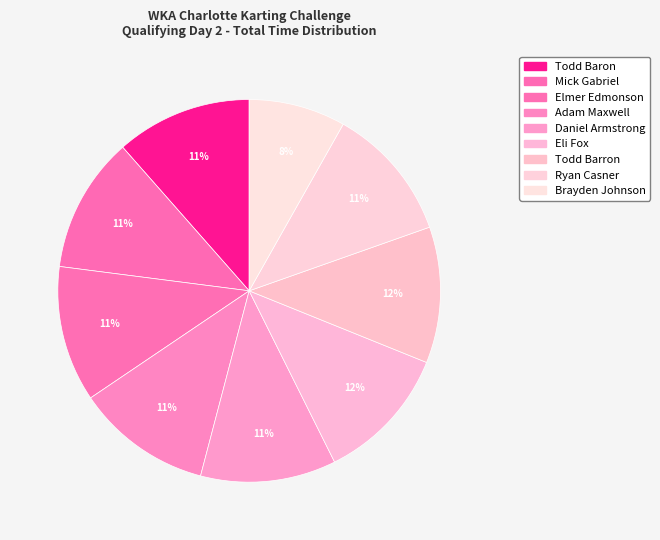

How many slices are in this pie chart?

9